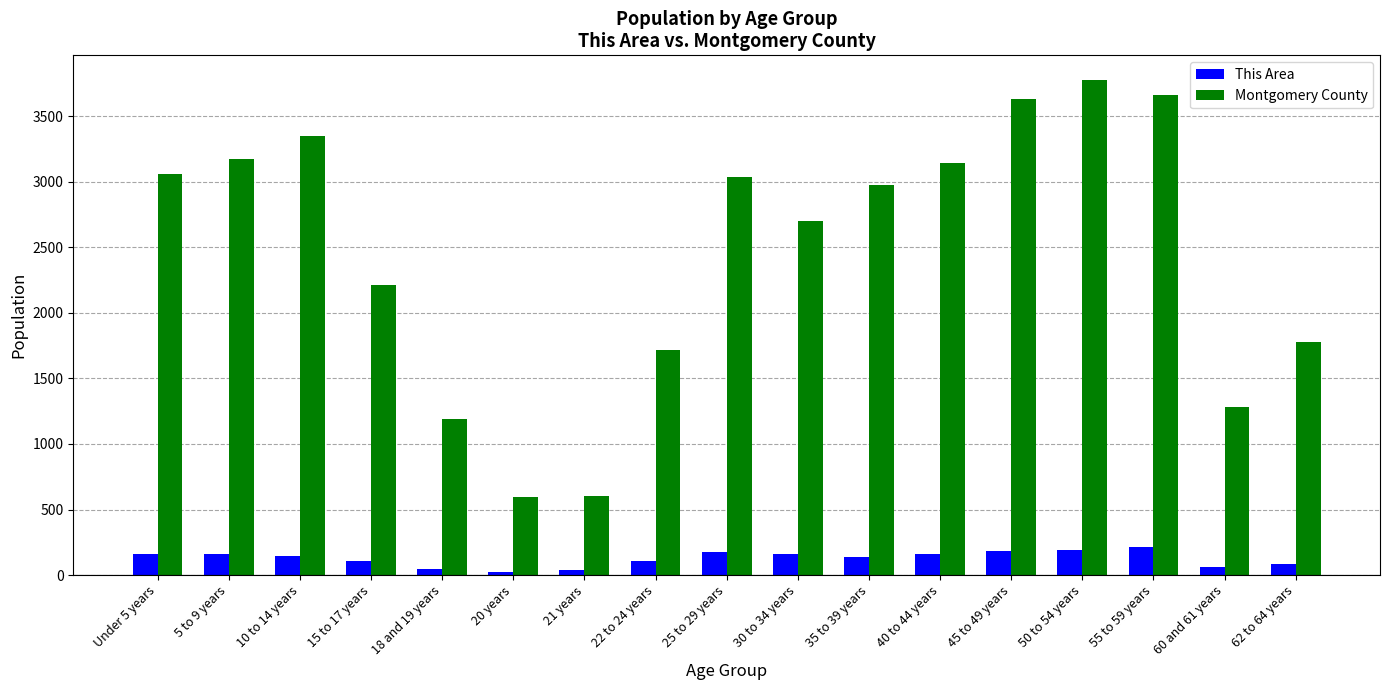

What is the sum of the Montgomery County values at 60 and 61 years and 62 to 64 years?

3065